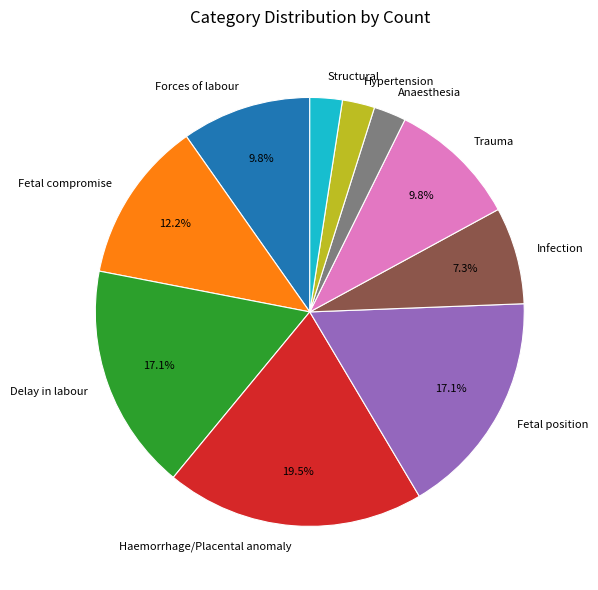

Is the sum of Delay in labour and Structural greater than half?

No